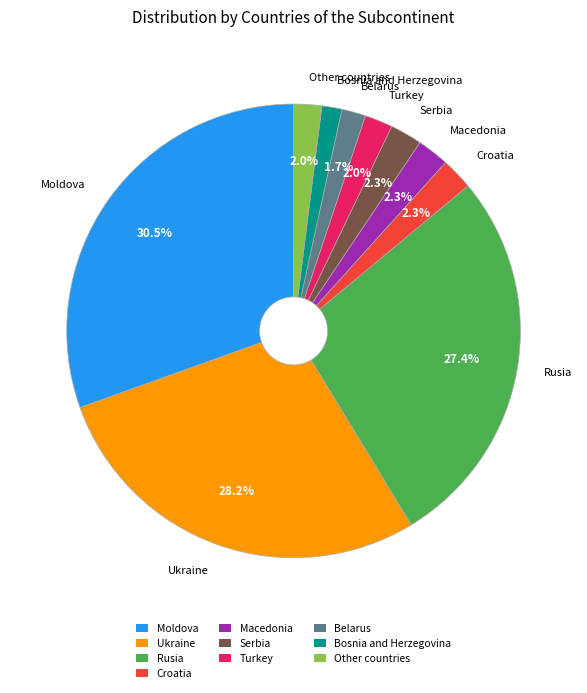

Is it true that Rusia is 27% of the pie?

True